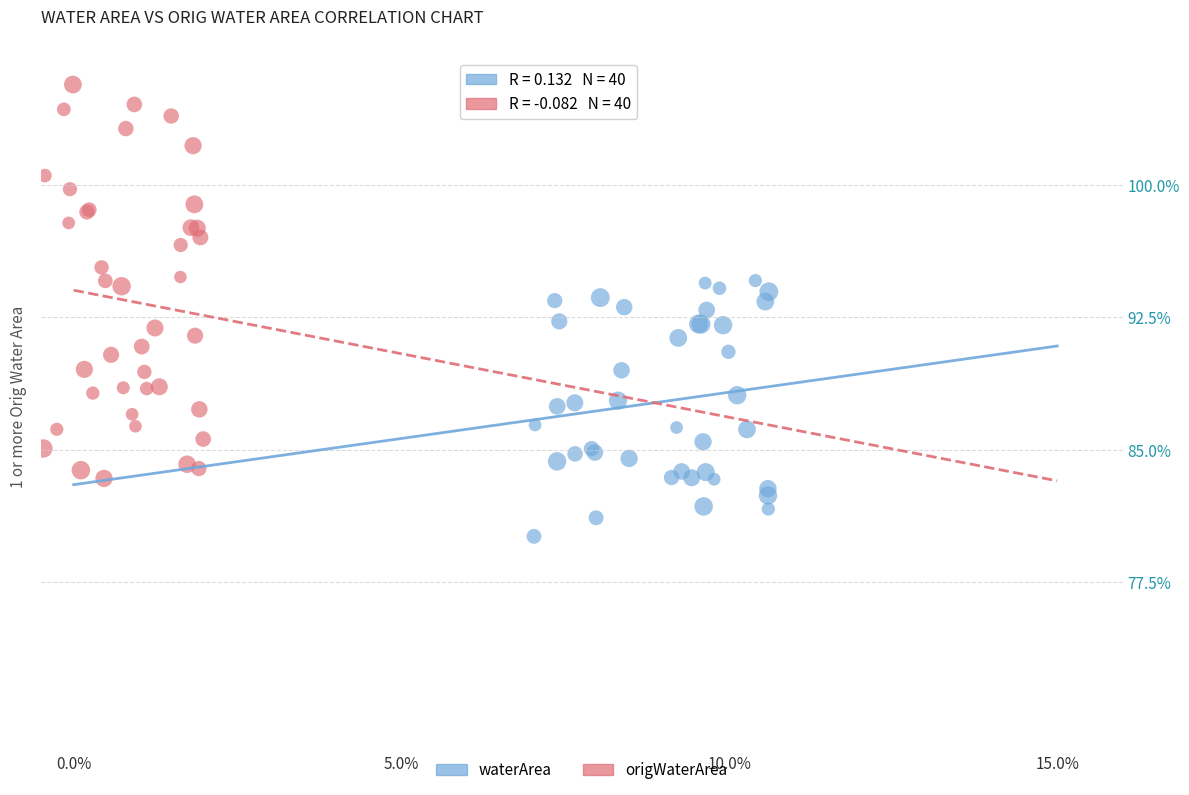

Which series has the widest spread of Y values?

origWaterArea